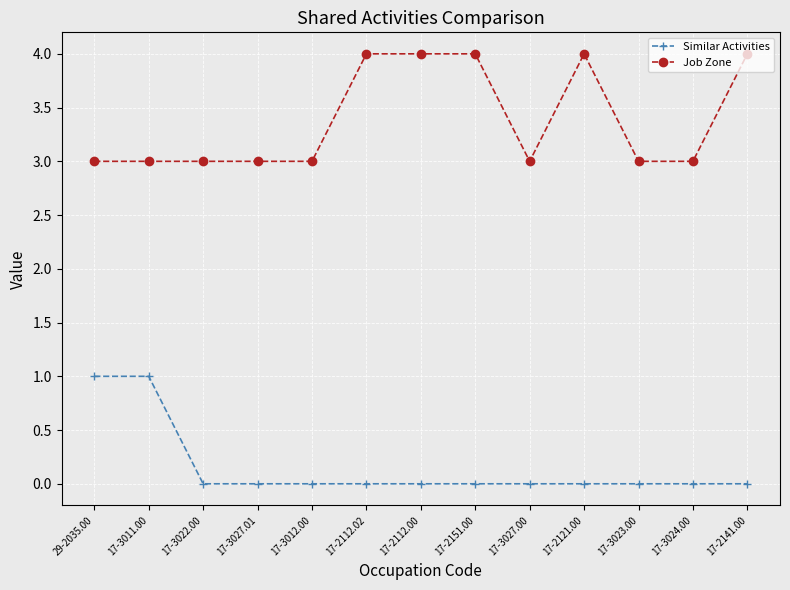

What is the total value across all series at 17-2112.00?

4